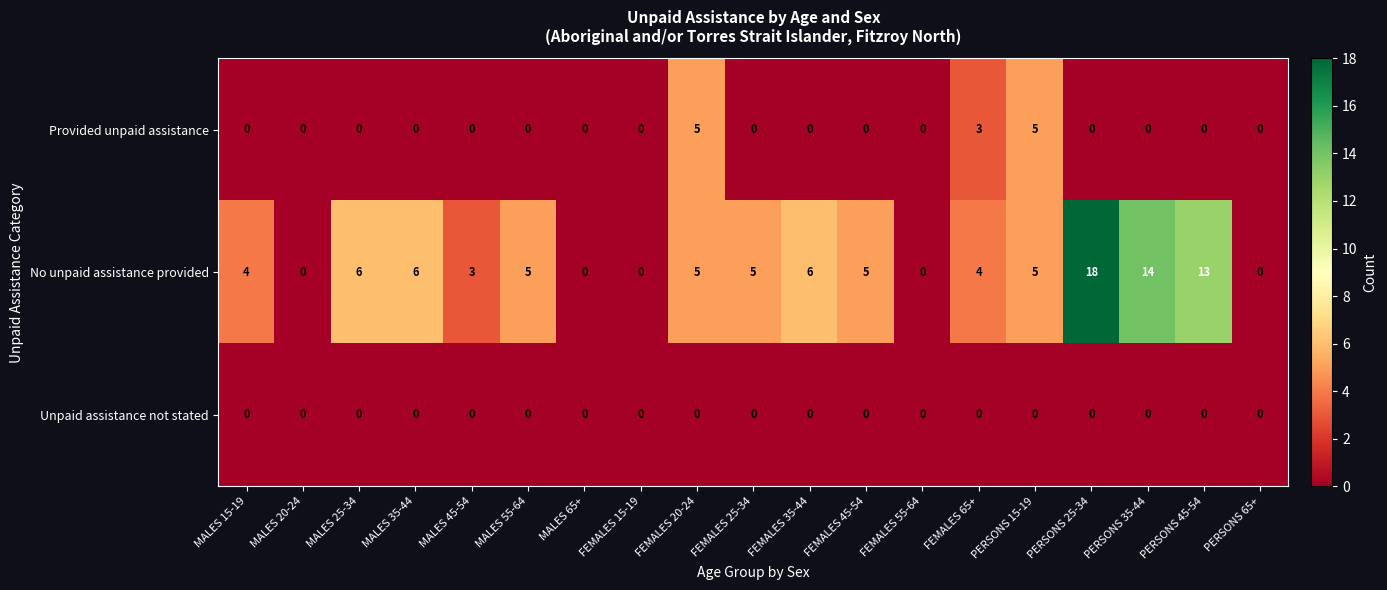

What is the total value across all series at FEMALES 65+?

7